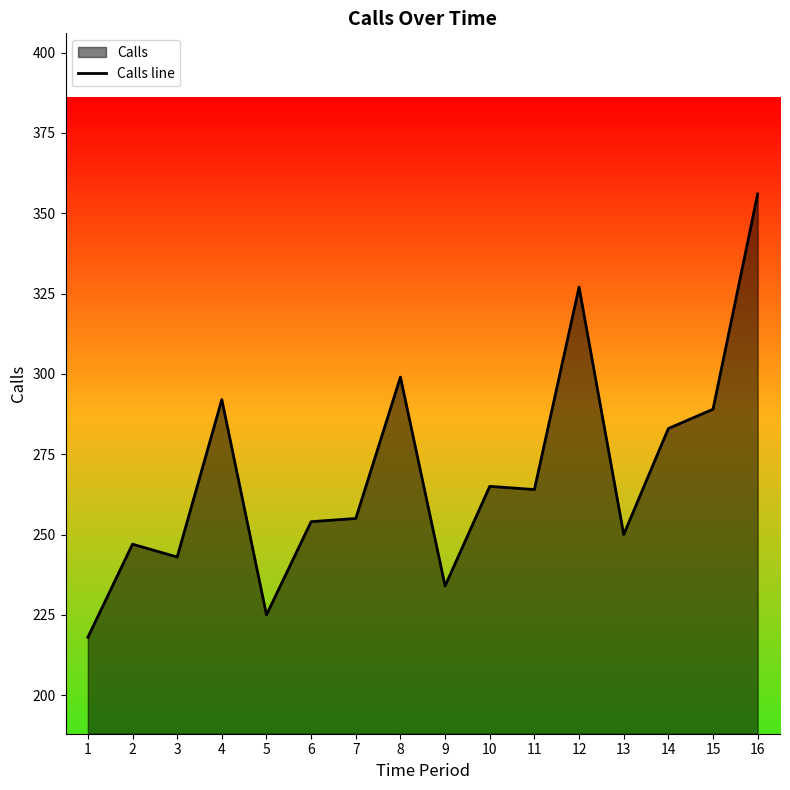

Rank the categories by value from highest to lowest.

16, 12, 8, 4, 15, 14, 10, 11, 7, 6, 13, 2, 3, 9, 5, 1